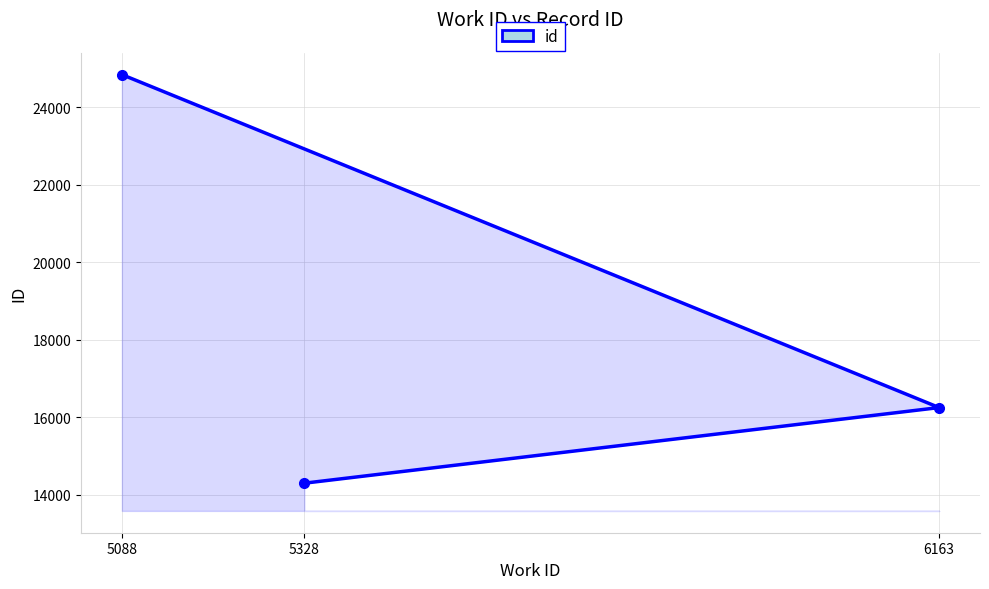

Reading left to right, extract all data points from this chart.

5088=24843	5328=14302	6163=16253